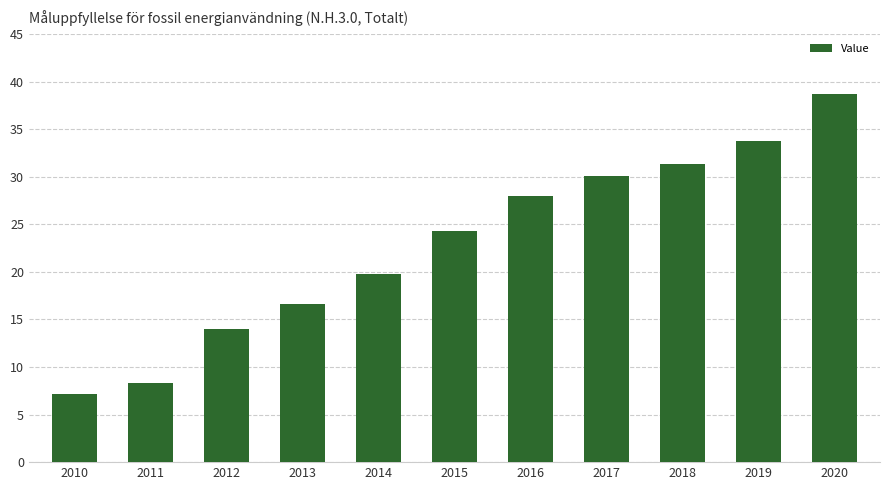

What is the greatest value displayed?

38.7